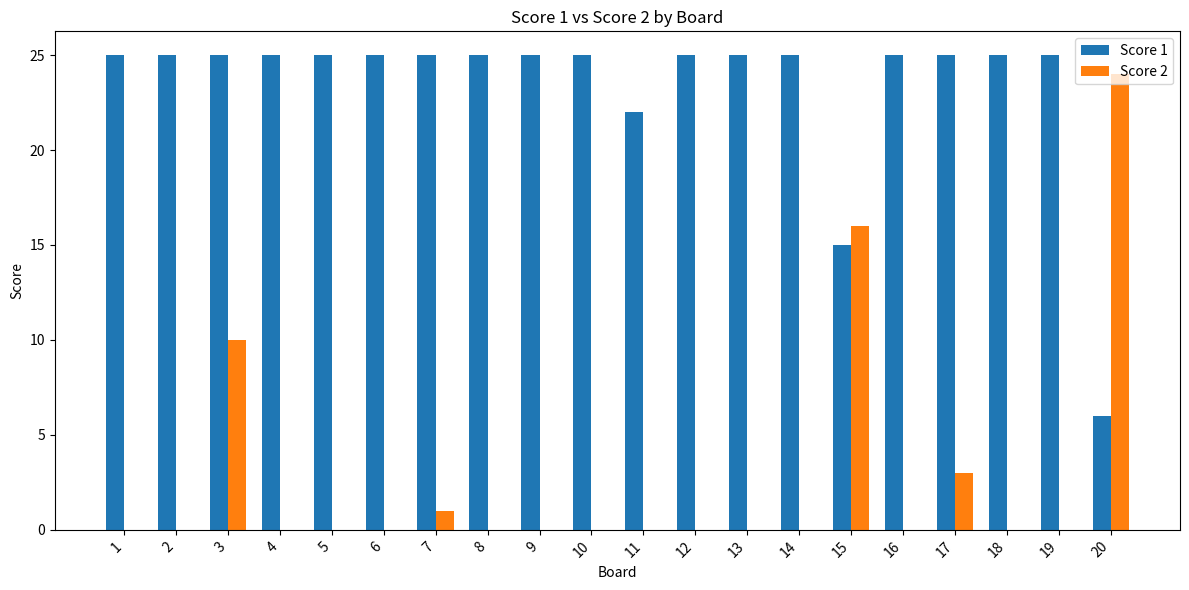

At which label is Score 2 closest to 12?

3